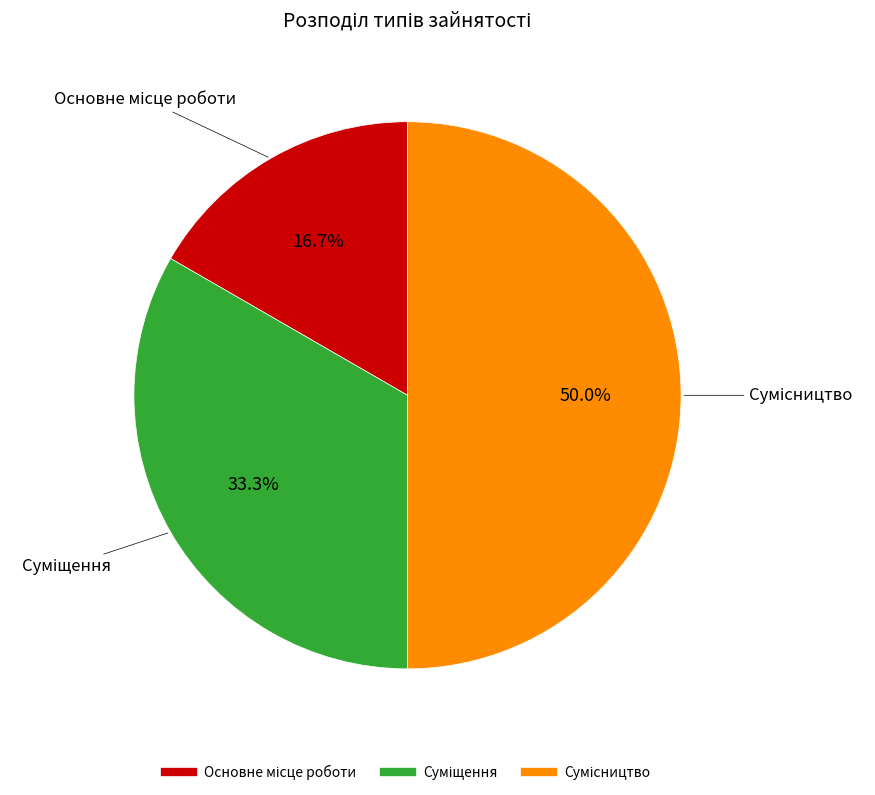

What is the smallest slice in the pie chart?

Основне місце роботи